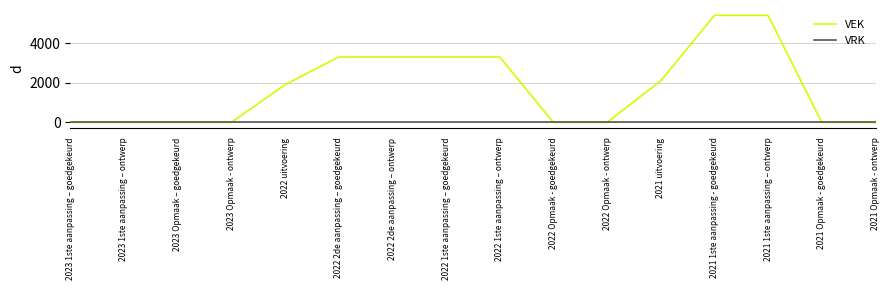

Reading right to left, transcribe all the data shown in this chart.

VEK: 0	0	5400	5400	2100	0	0	3300	3300	3300	3300	1896	0	0	0	0
VRK: 0	0	0	0	0	0	0	0	0	0	0	0	0	0	0	0